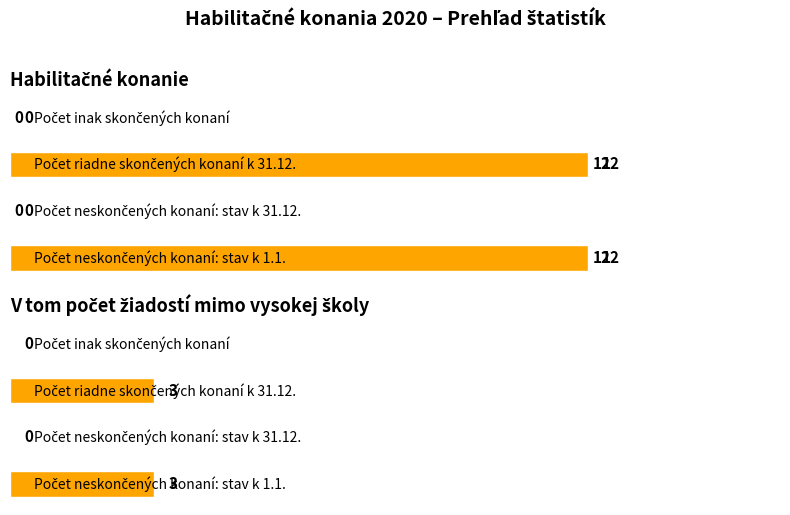

At which label does Počet neskončených konaní: stav k 31.12. reach its peak?

Habilitačné konanie